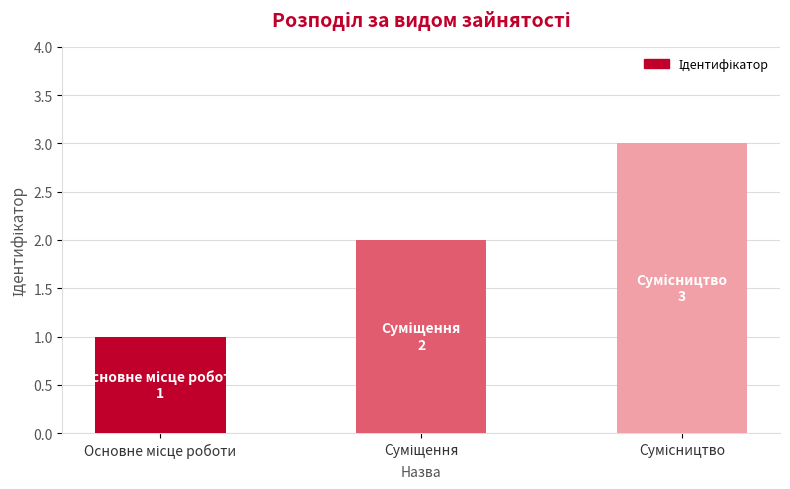

Reading left to right, what are all the values shown in this chart?

1	2	3